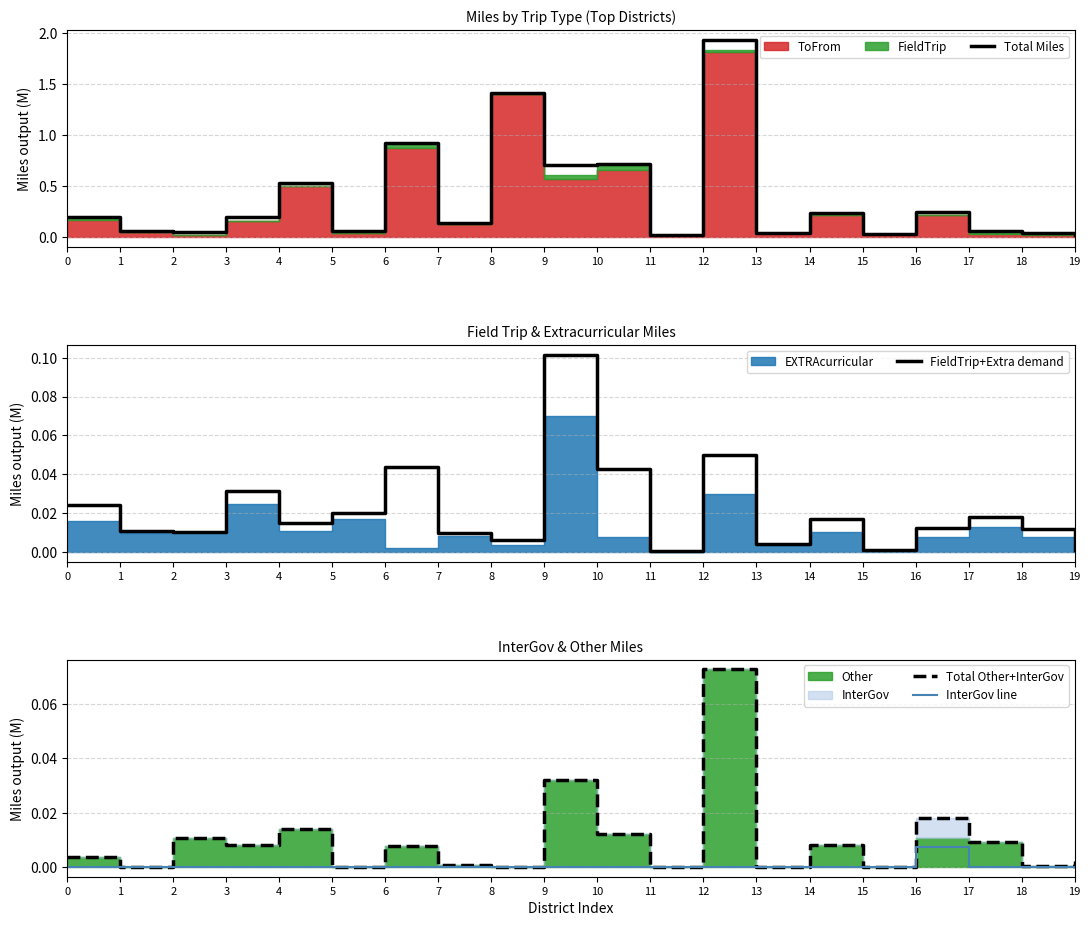

Is the value of InterGov line at 15 greater than the value of Total Other+InterGov at 11?

No